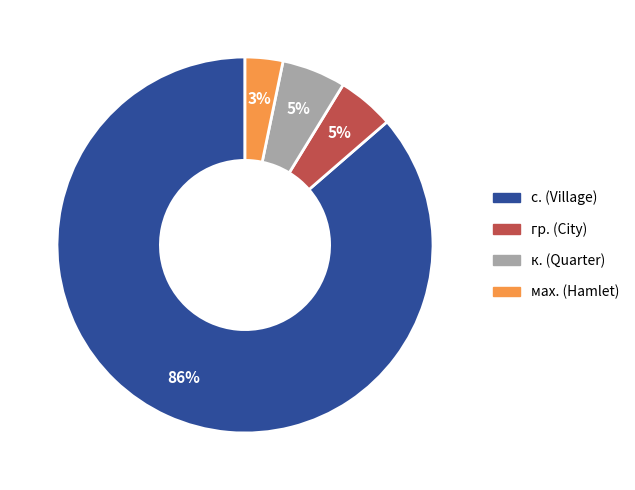

To the nearest percent, what is the average slice percentage?

25%